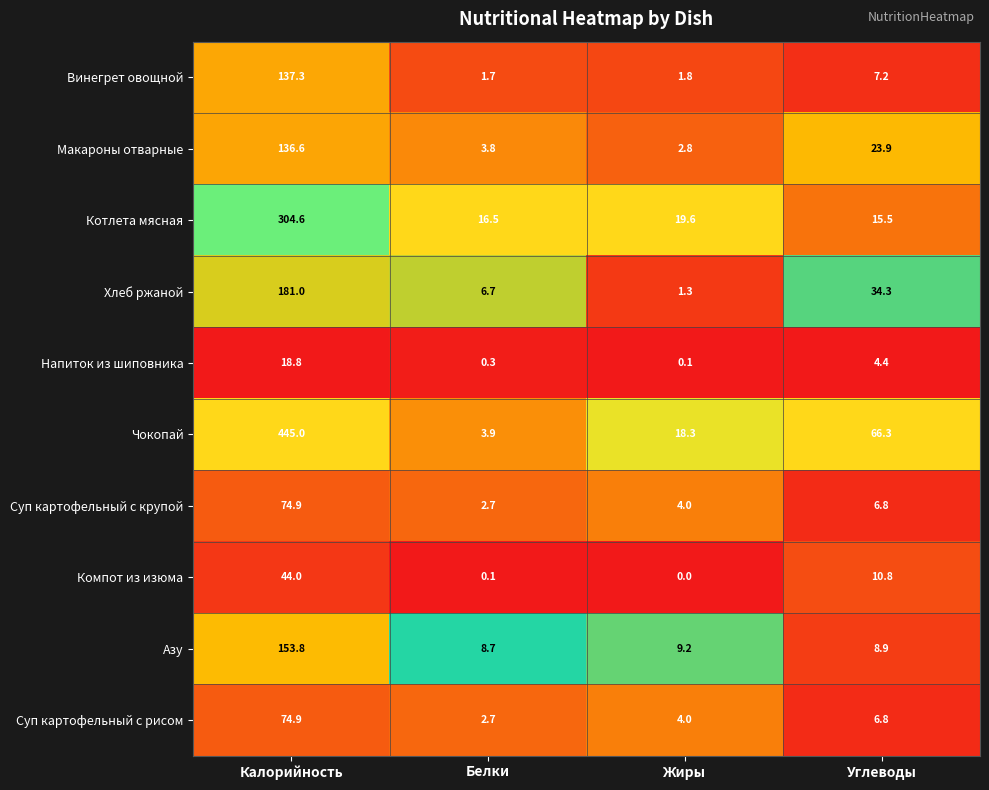

What is the total value across all series at Жиры?

61.1